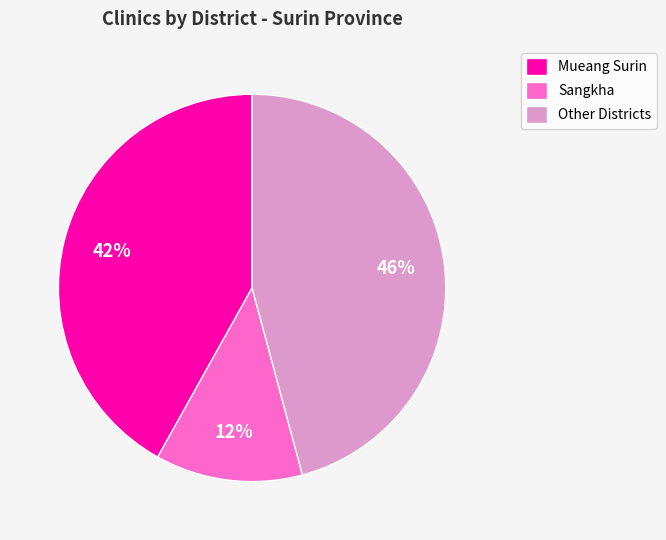

To the nearest percent, what is the difference between the Sangkha and Mueang Surin slice percentages?

30%